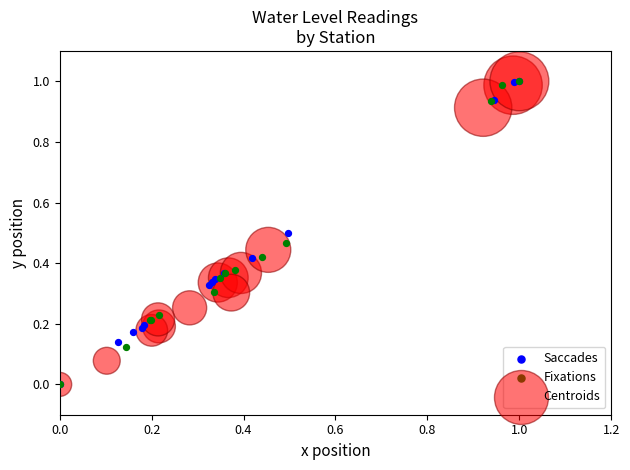

What are all the series names shown in the legend?

Saccades, Fixations, Centroids